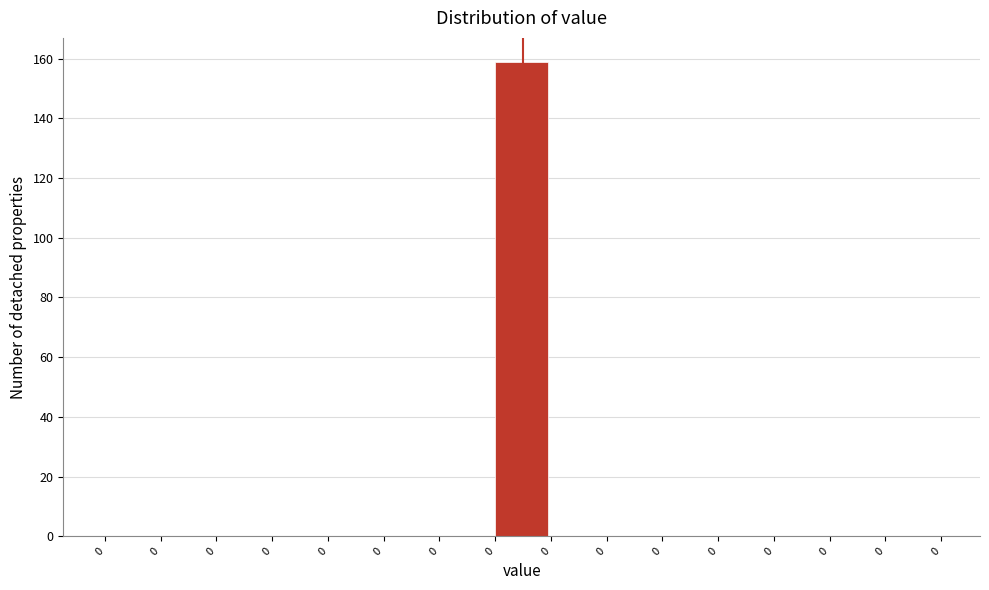

How many categories are shown in the chart?

15